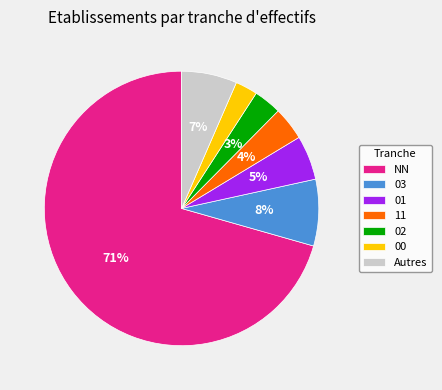

Is NN the majority of the pie?

Yes